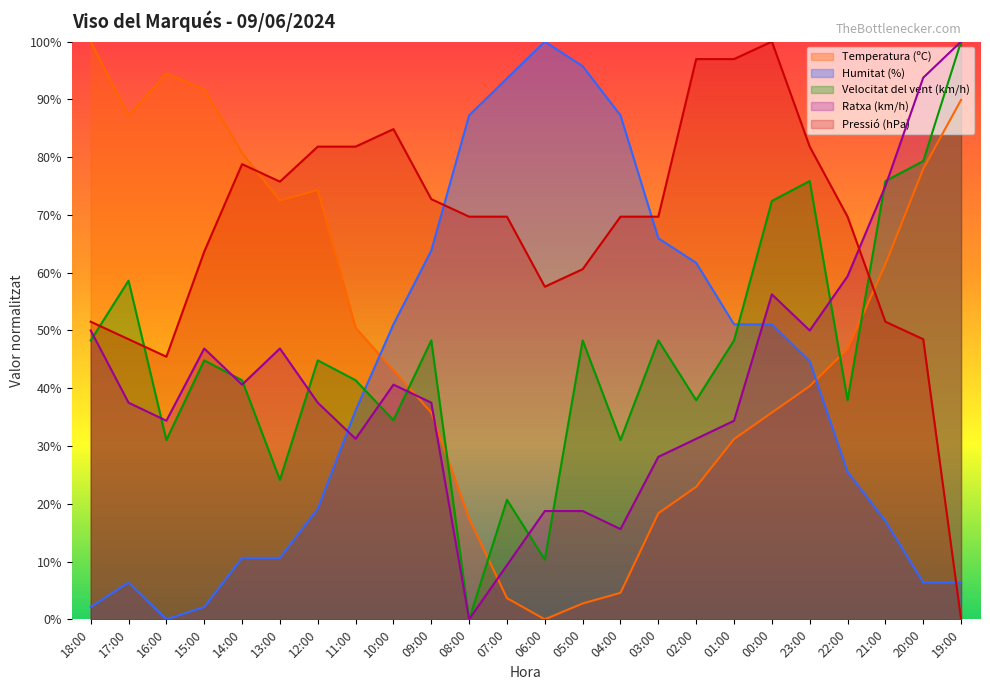

Is it true that Velocitat del vent (km/h) equals 42.9 at 13:00?

False